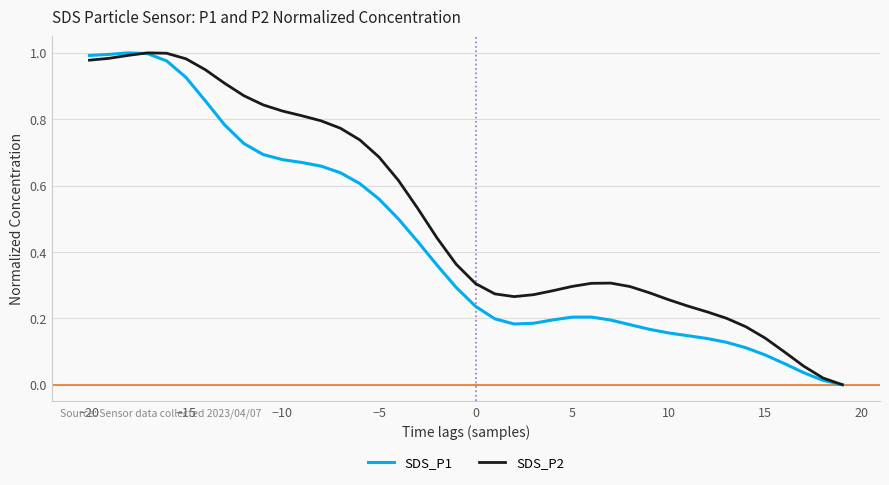

List the series in order of their overall mean, lowest first.

SDS_P1, SDS_P2